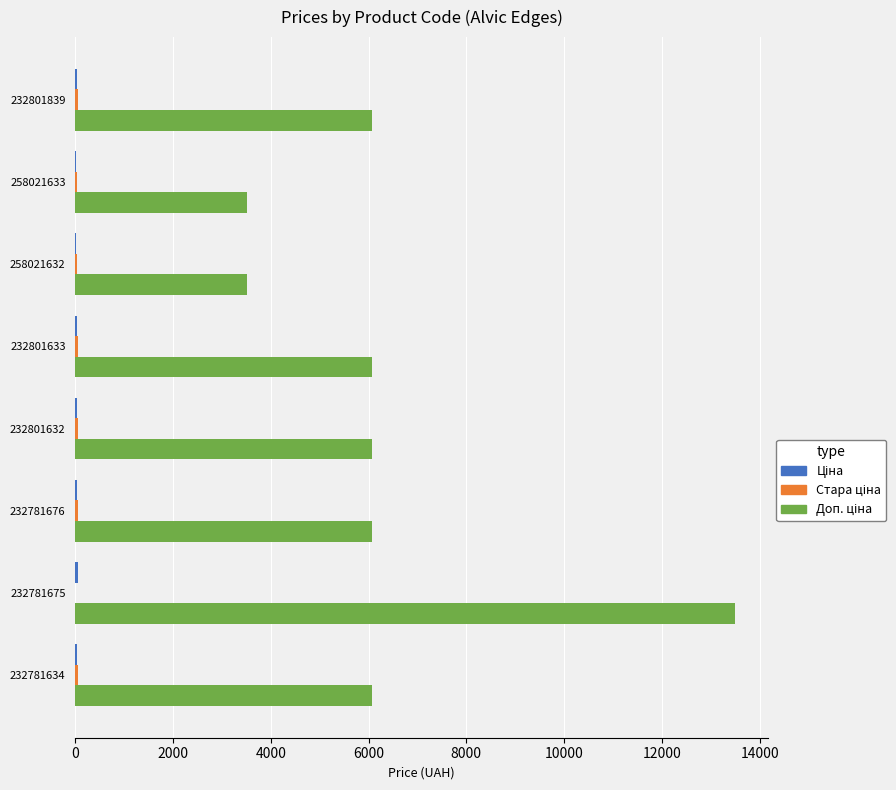

Which label corresponds to the largest value in the chart?

232781675